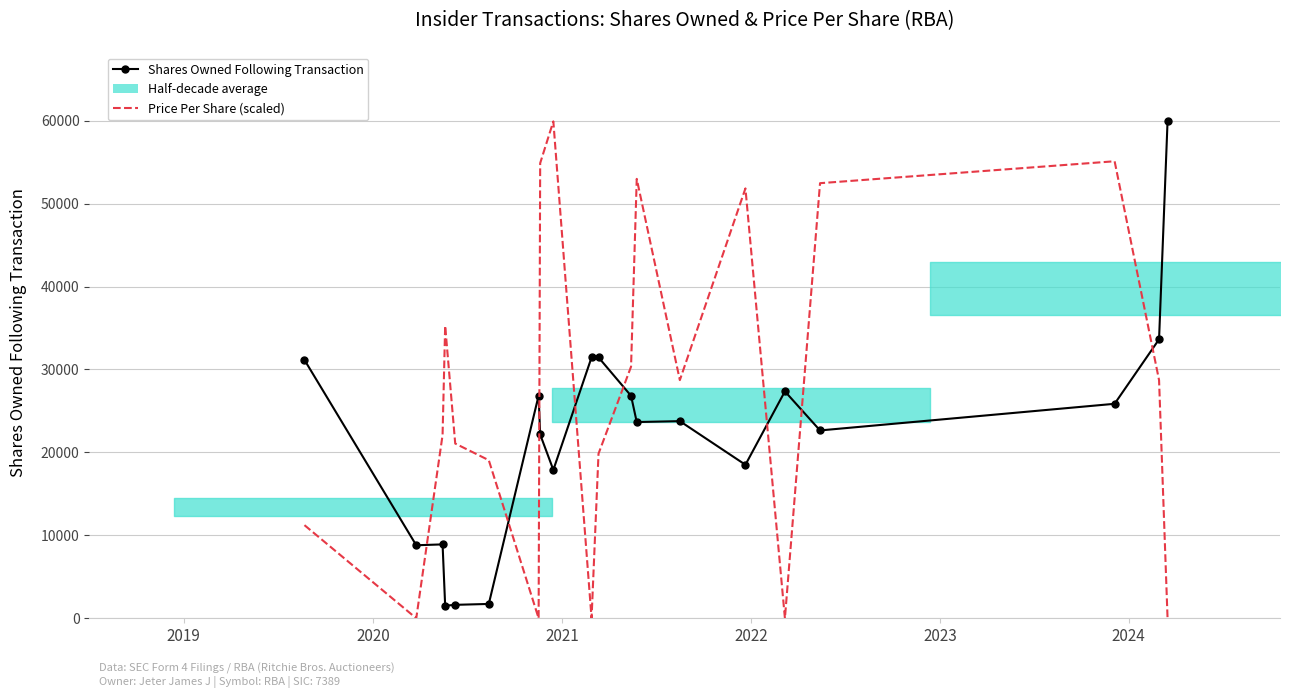

Where is the first local minimum for Shares Owned Following Transaction?

2020